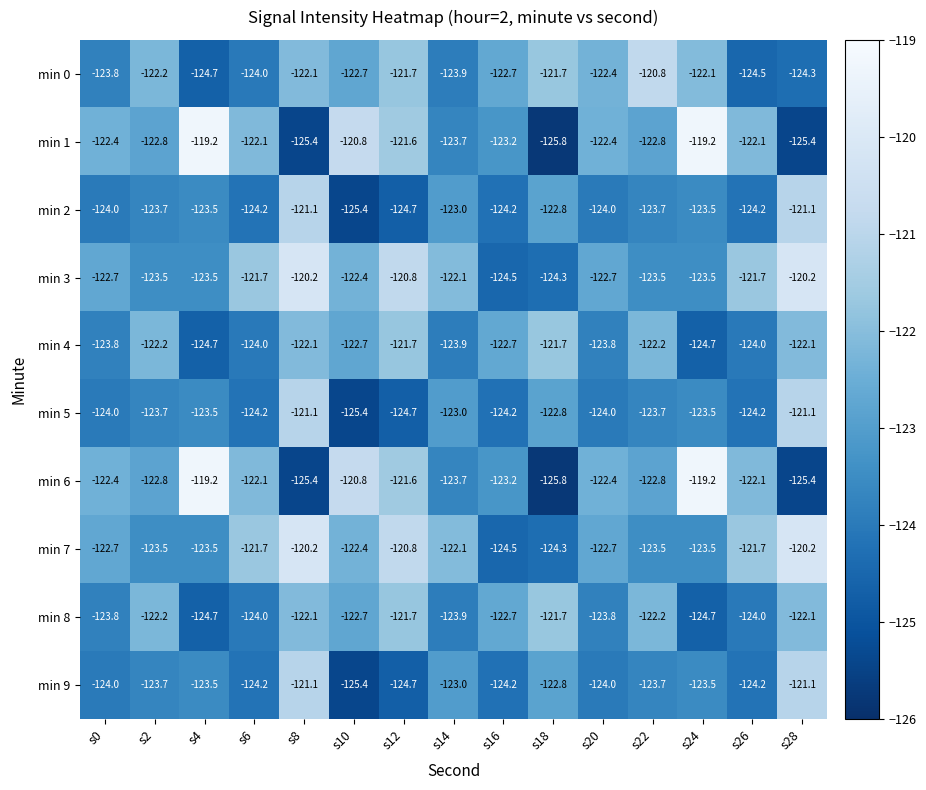

The value of min 3 at s26 is -121.7. True or false?

True